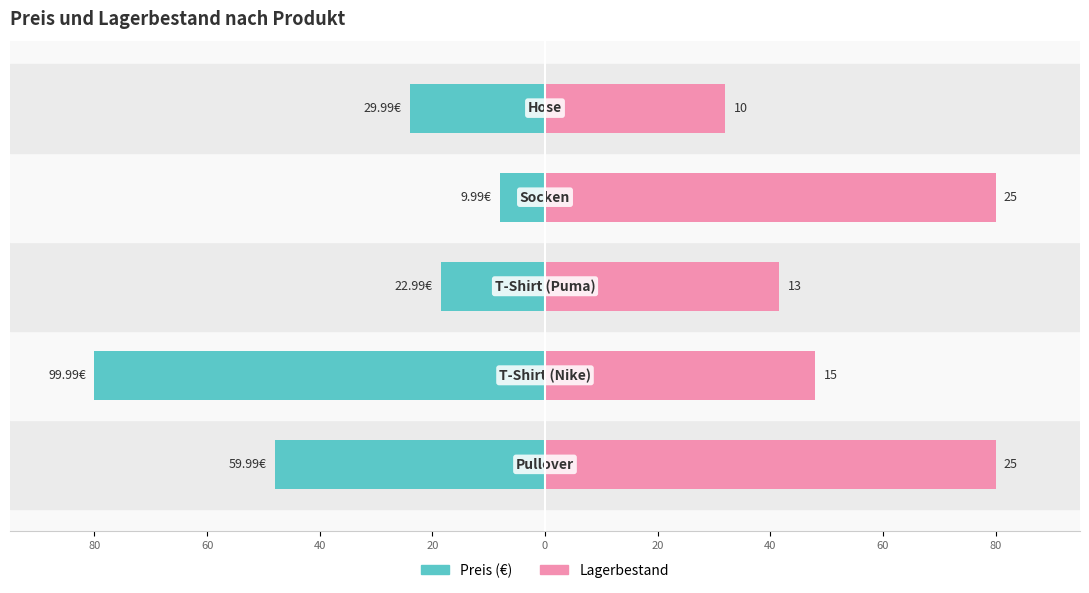

What are all the series names shown in the legend?

Preis, Lagerbestand